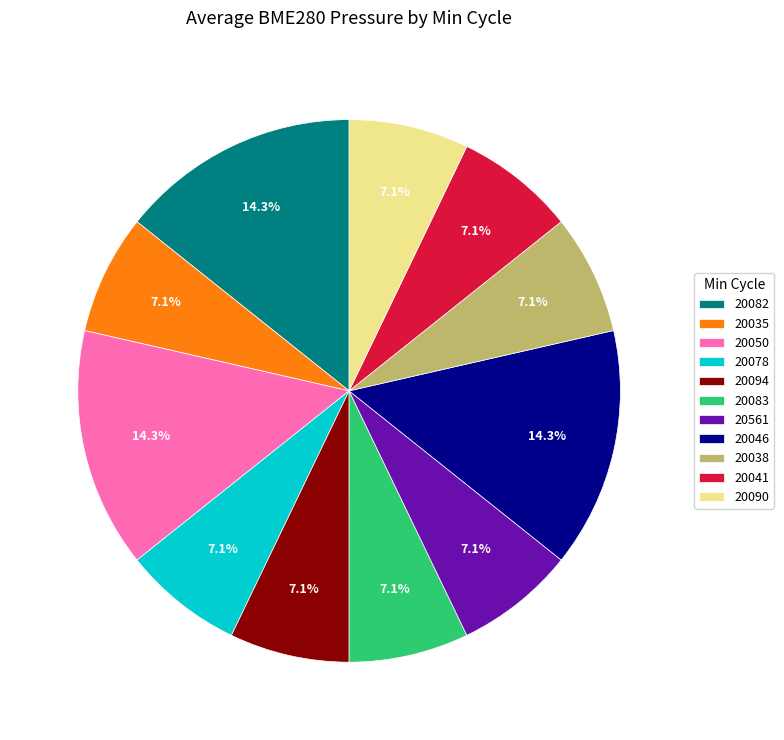

Count the number of slices in the pie.

11